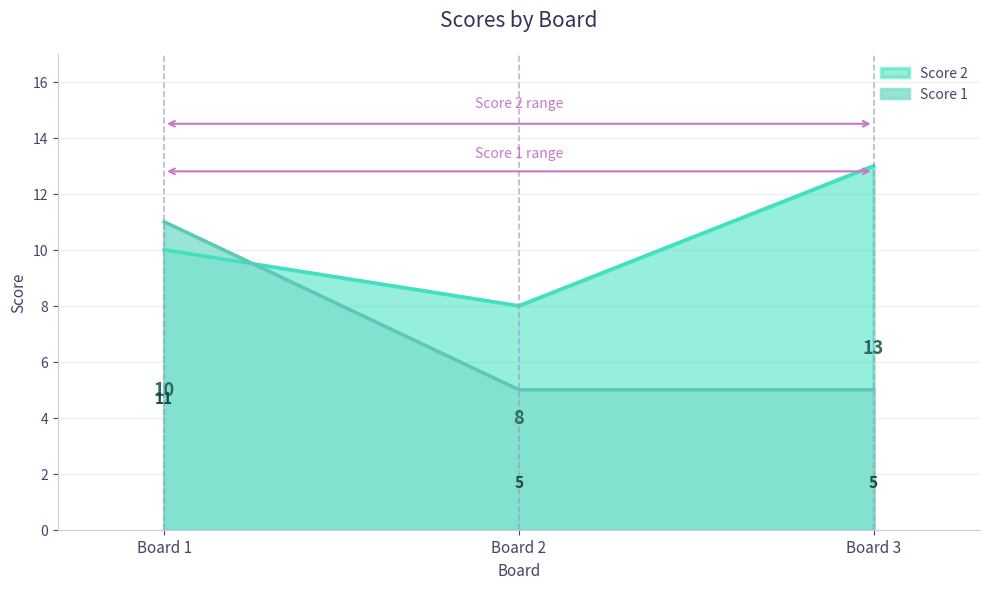

Which category has the lowest value in the Score 1 series?

2